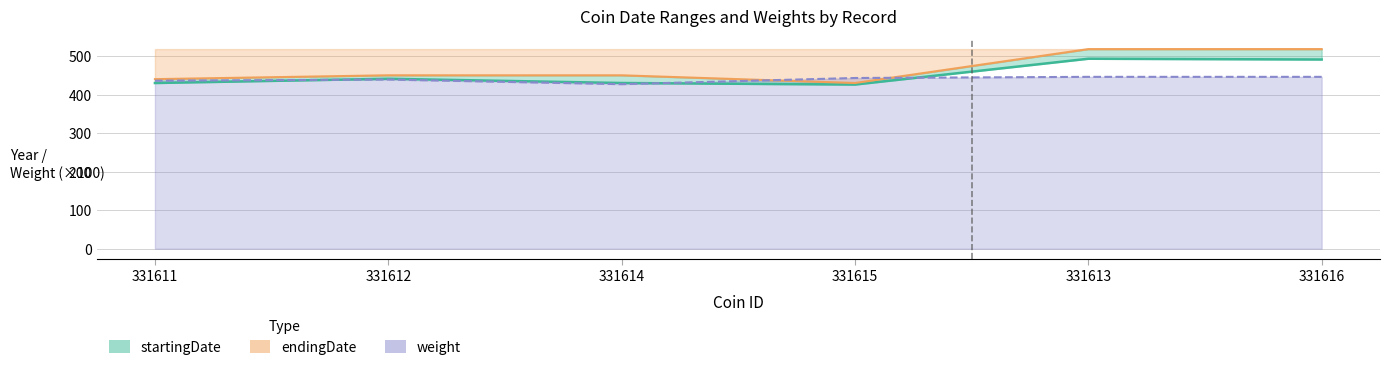

How many lines are shown in the chart?

3